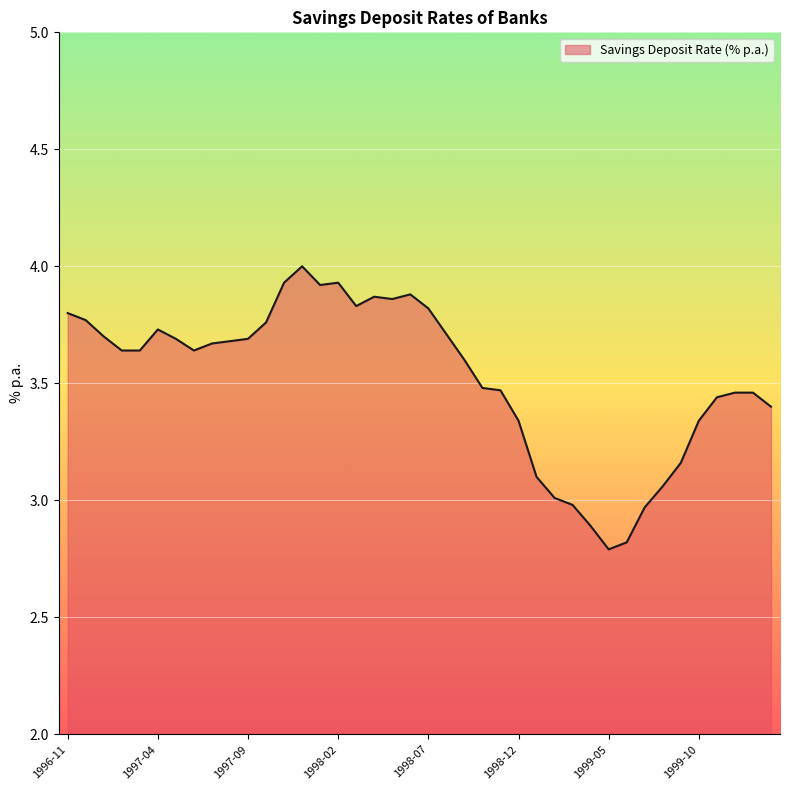

What is the minimum value shown in the chart?

2.8